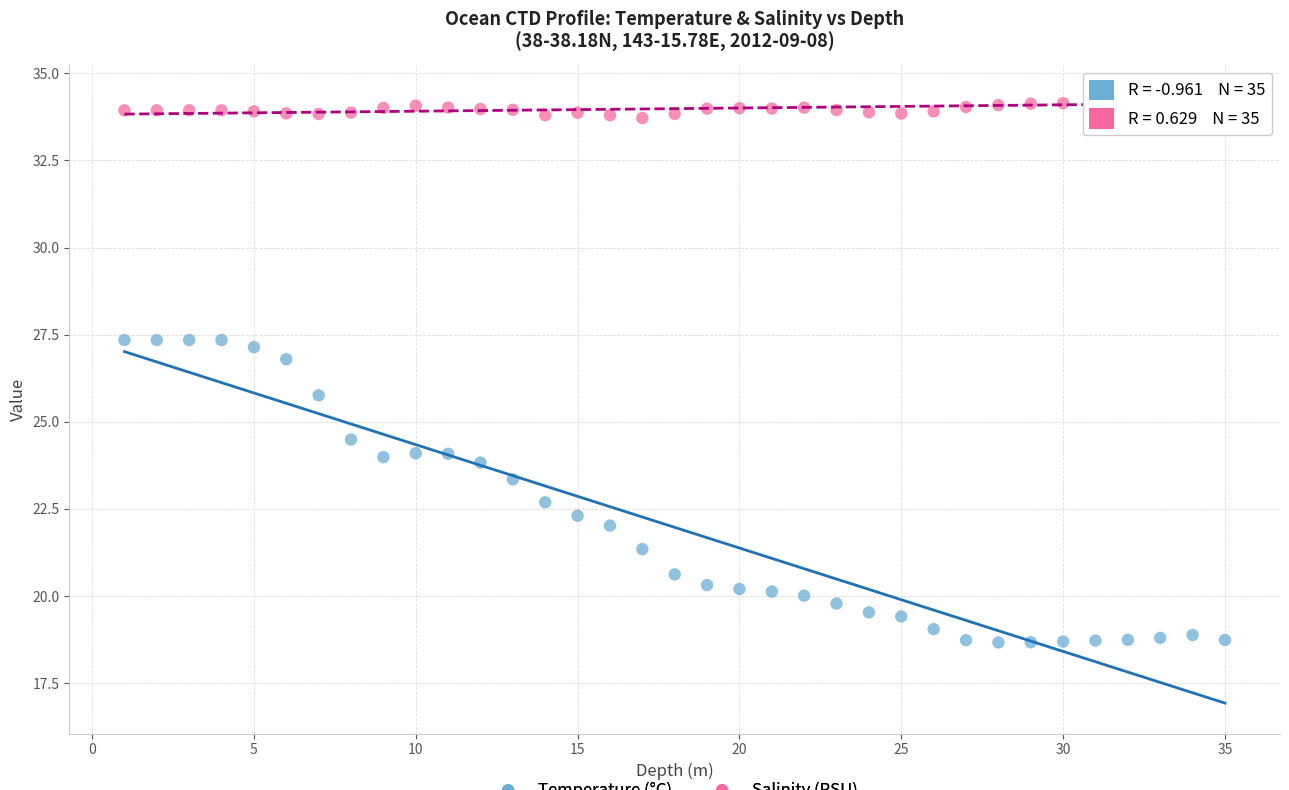

Which series has the widest spread of Y values?

Temperature (°C)